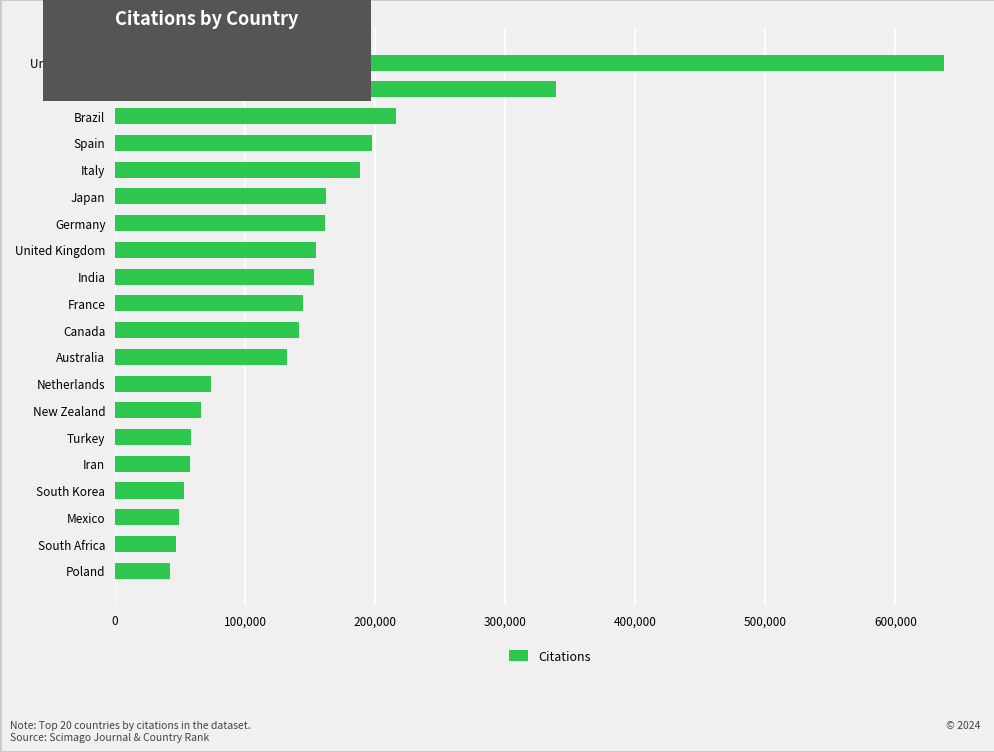

The chart shows a value of 14825 at Turkey. True or false?

False